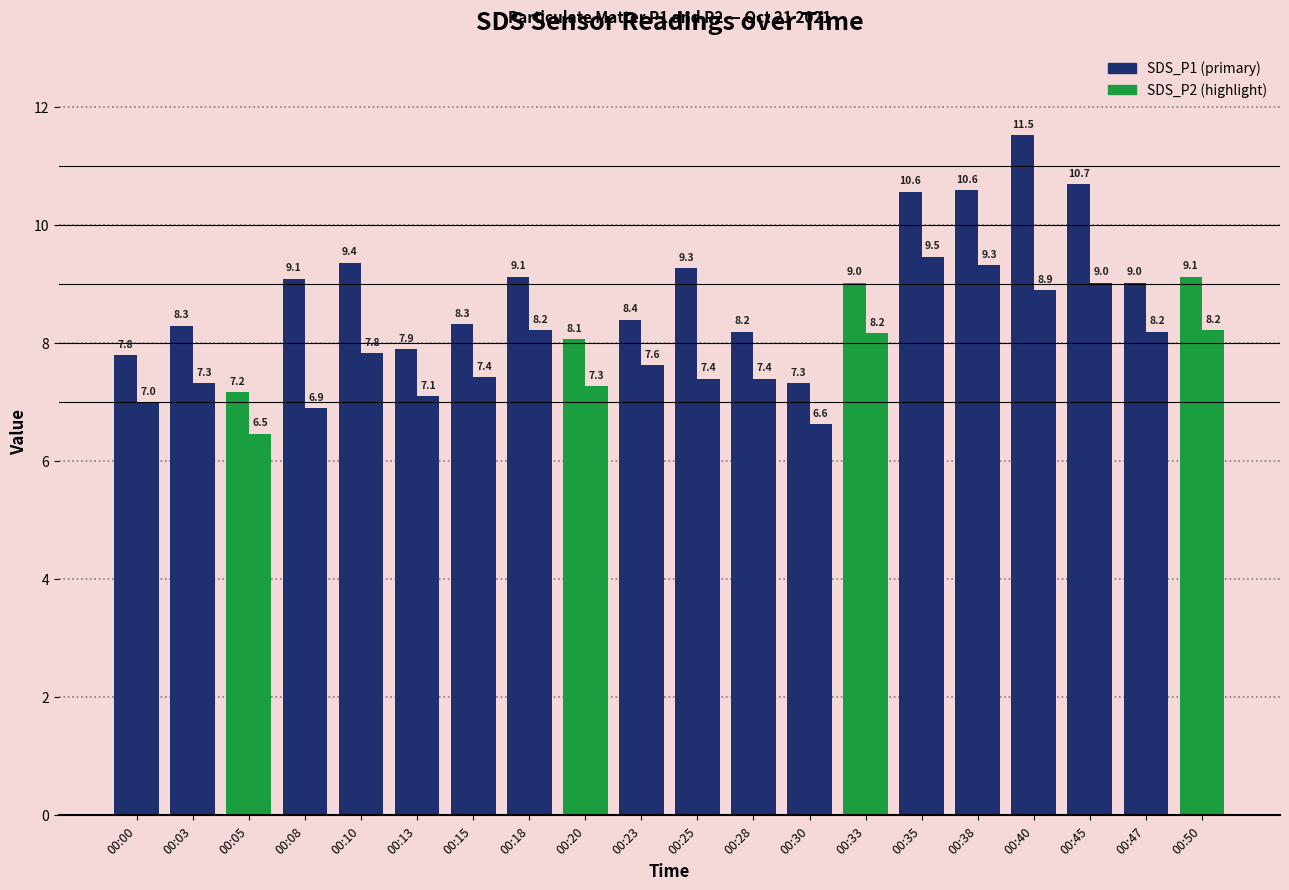

What value does the SDS_P2 series have at 00:20?

7.3